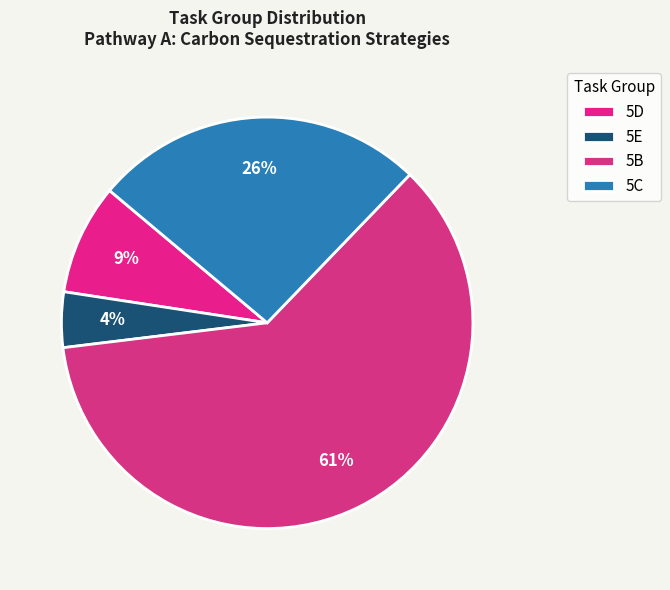

To the nearest percent, what is the difference between the largest and smallest slice percentages?

57%